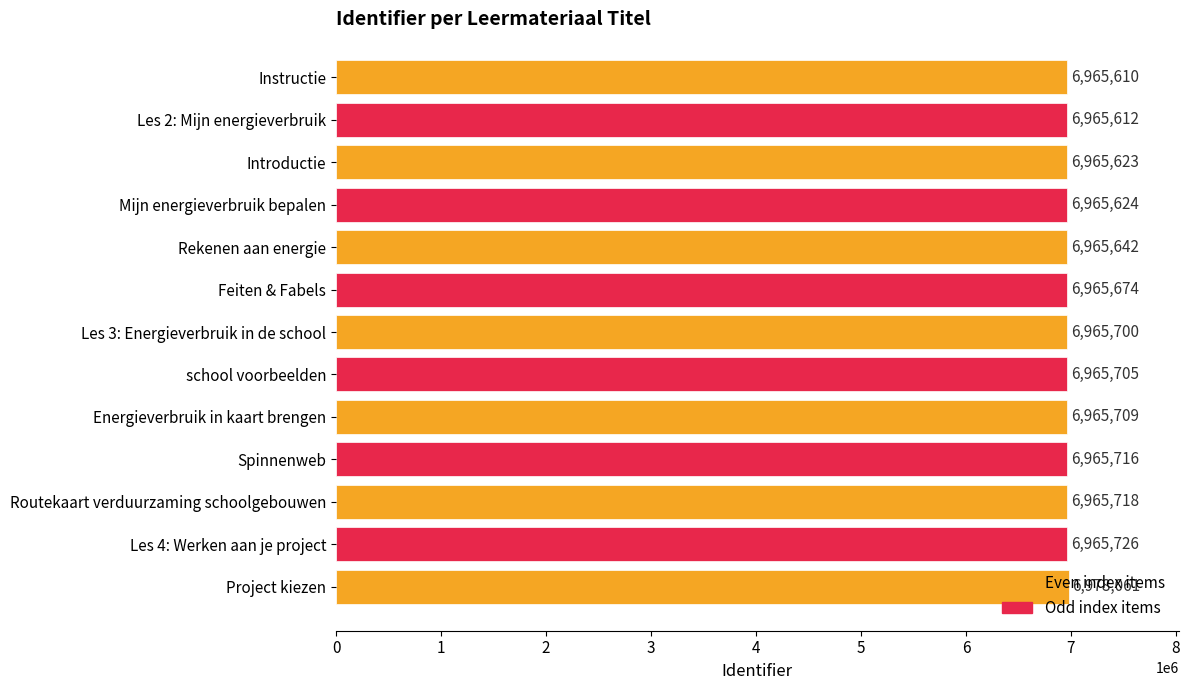

What is the label of the 13th bar from the bottom?

Instructie